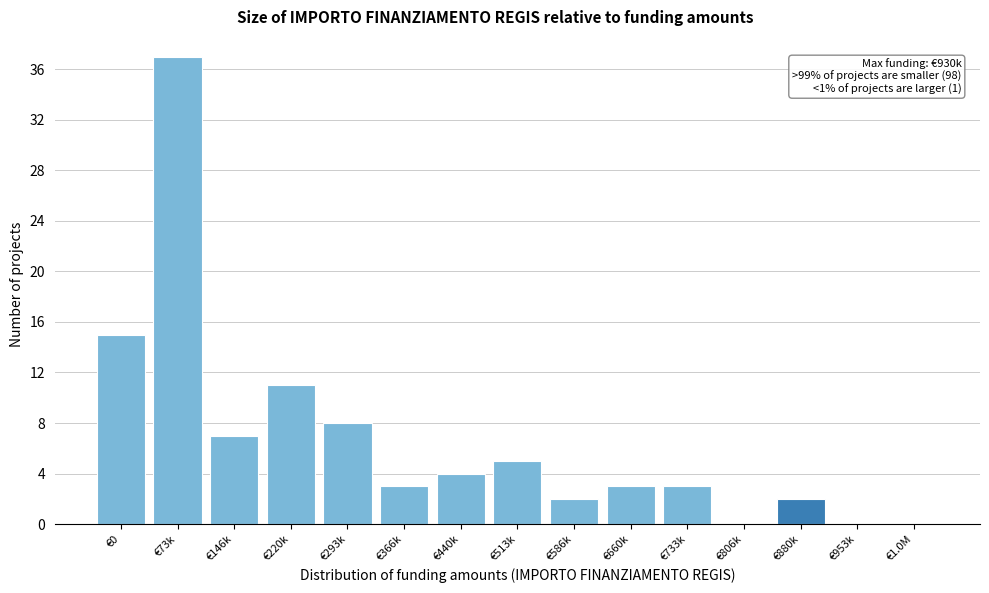

Reading left to right, what are all the values shown in this chart?

€0=15	€73k=37	€146k=7	€220k=11	€293k=8	€366k=3	€440k=4	€513k=5	€586k=2	€660k=3	€733k=3	€806k=0	€880k=2	€953k=0	€1.0M=0